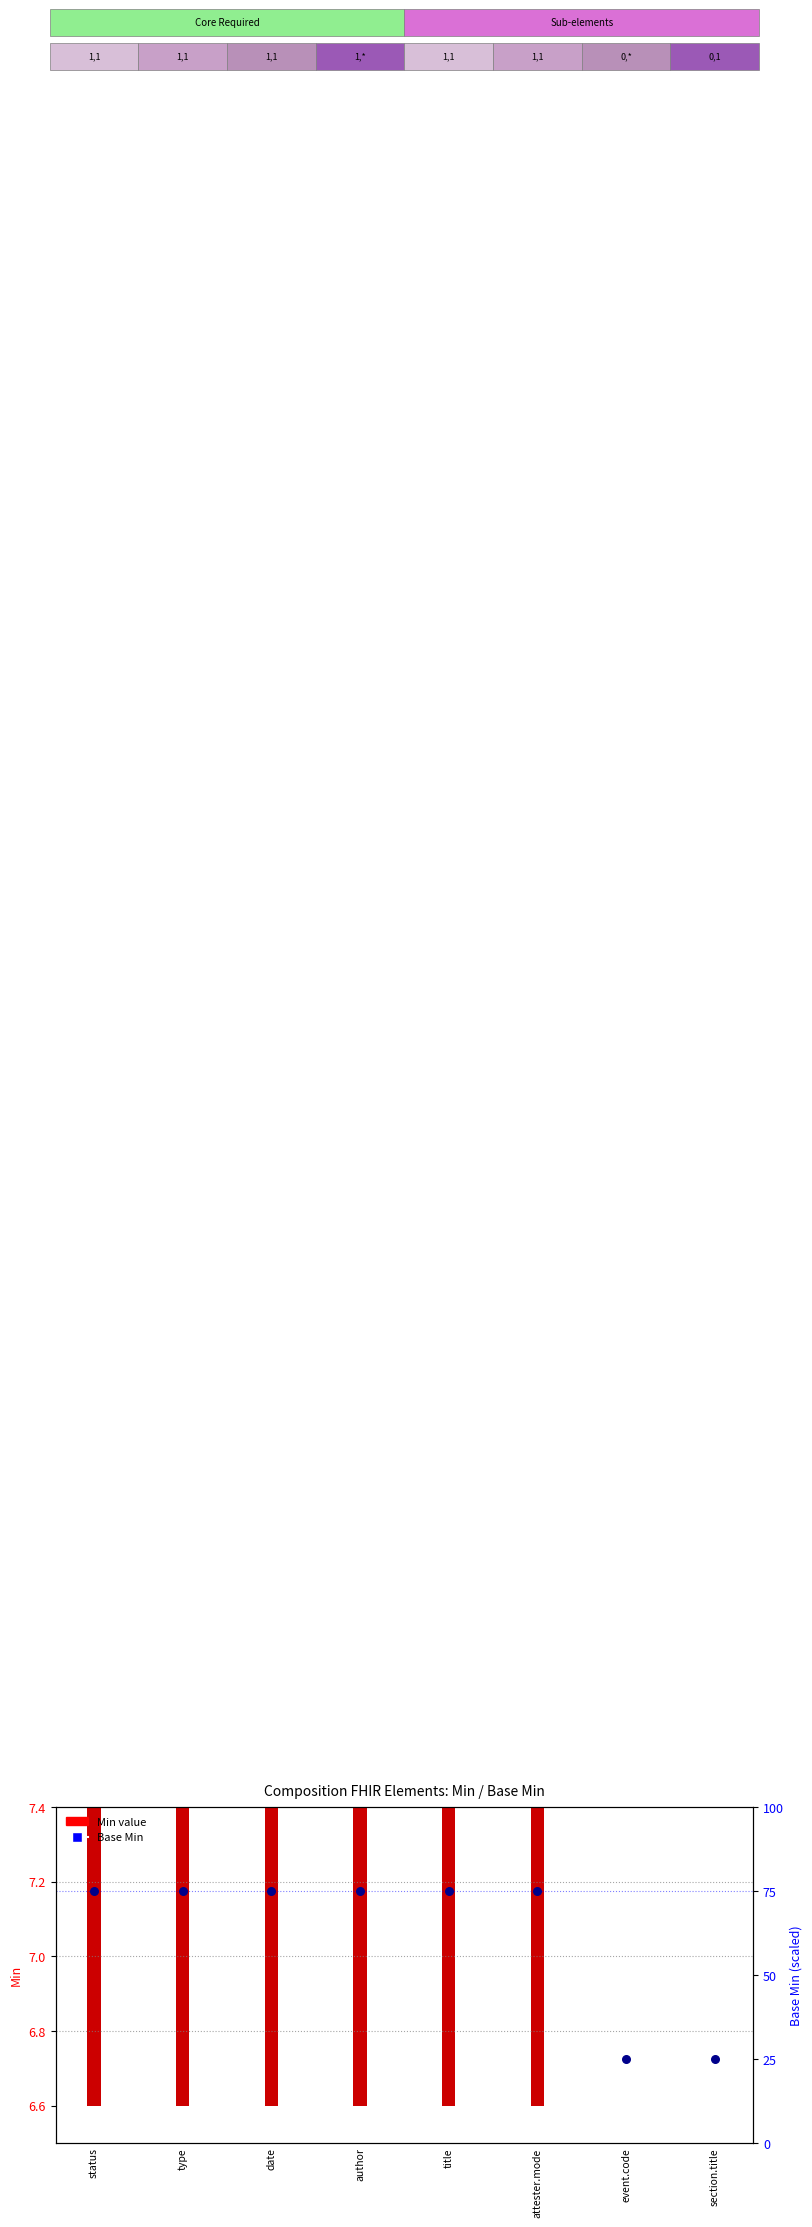

What are all the series names shown in the legend?

Min value, Base Min